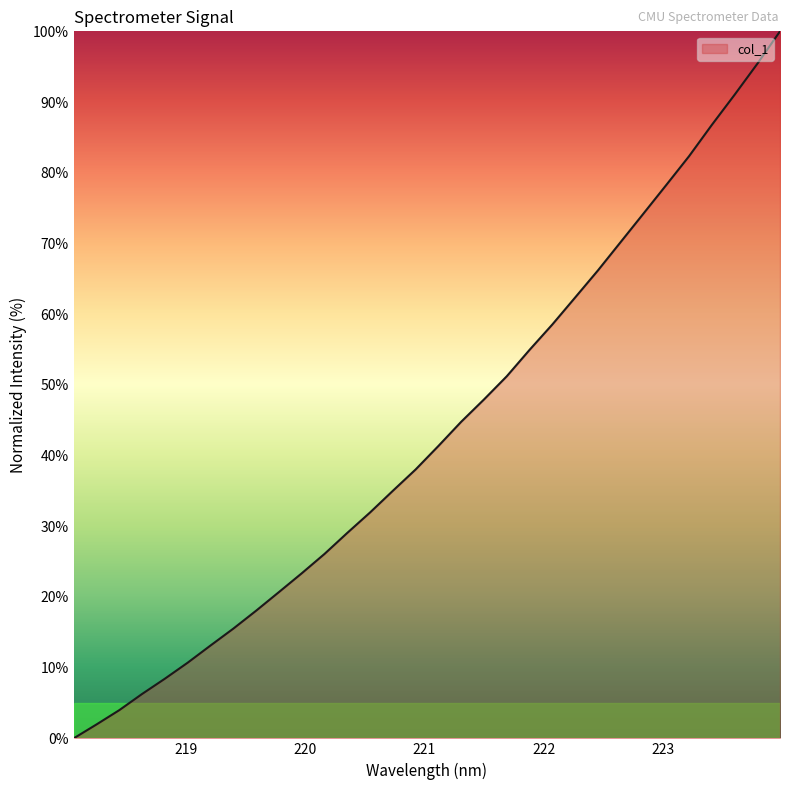

Reading left to right, list all the values displayed in this chart.

0.0	2.0	4.0	6.3	8.4	10.7	13.1	15.5	18.1	20.7	23.3	26.1	29.1	32.0	35.0	38.0	41.4	44.8	47.9	51.2	55.0	58.5	62.4	66.2	70.2	74.2	78.3	82.3	86.7	91.0	95.4	100.0